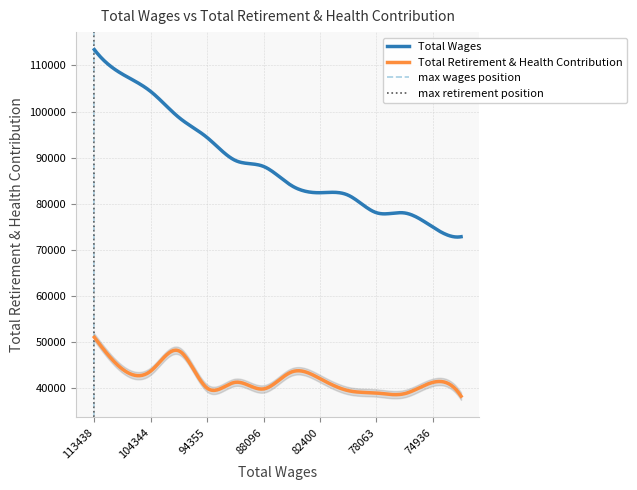

True or false: Total Wages and Total Retirement & Health Contribution intersect in this chart.

False